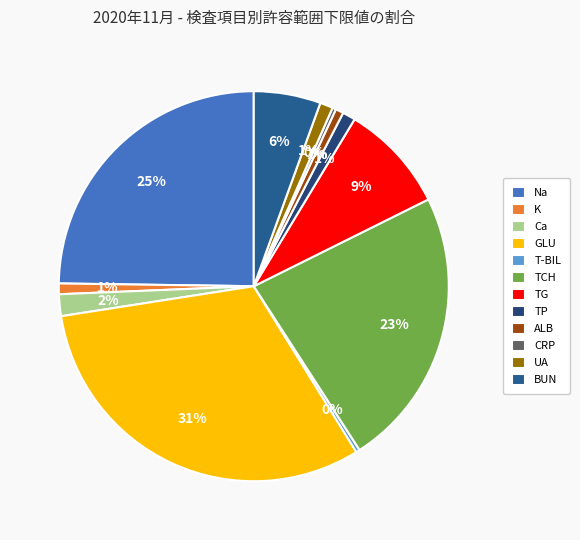

What is the change in value from GLU to TP?

-174.8